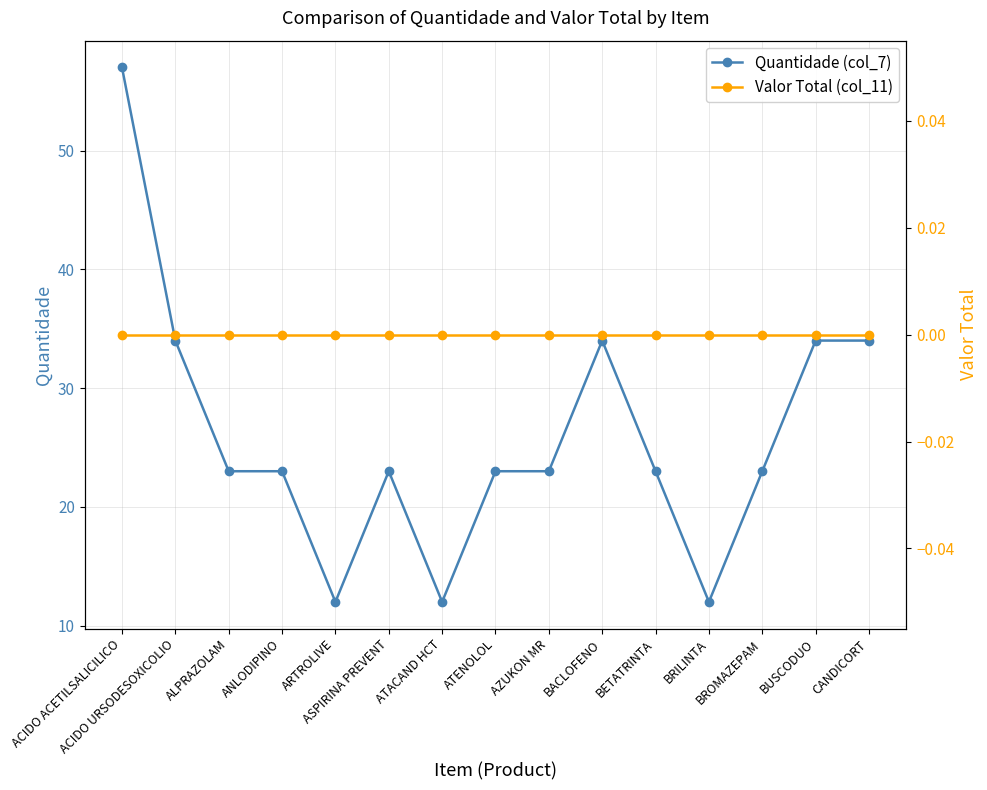

At which label does Valor Total (col_11) reach its minimum?

ACIDO ACETILSALICILICO